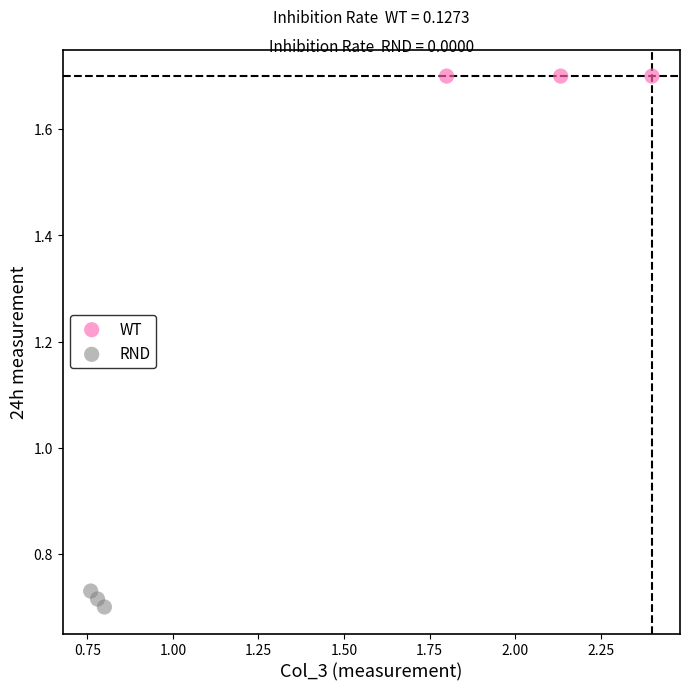

Which series contains the lowest Y value?

RND